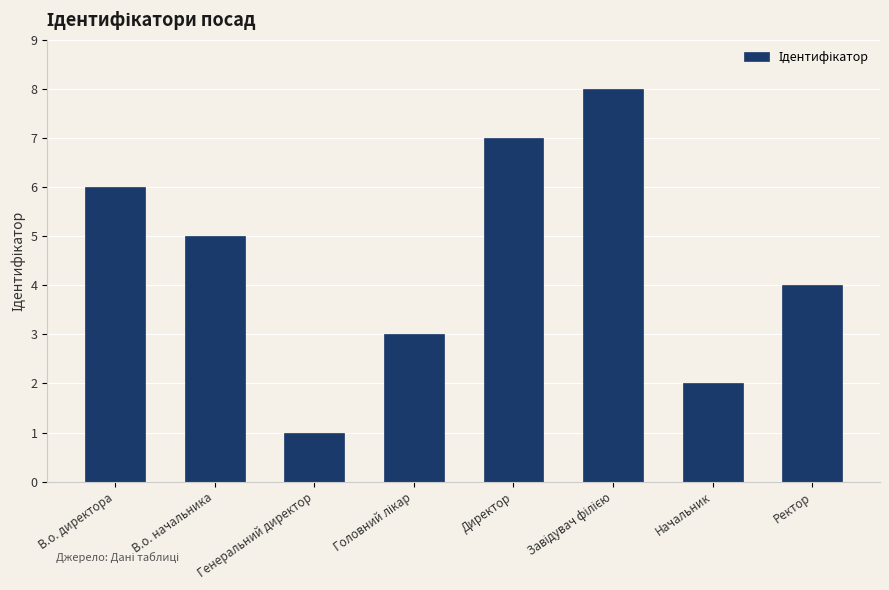

What is the change in value from Директор to Начальник?

-5